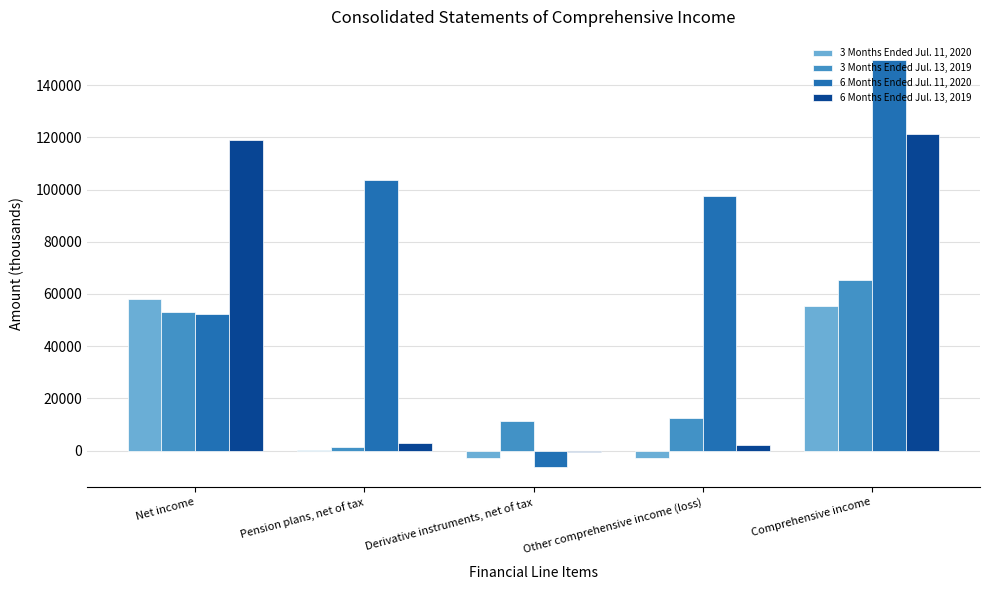

At which category is the sum across all series the highest?

Comprehensive income